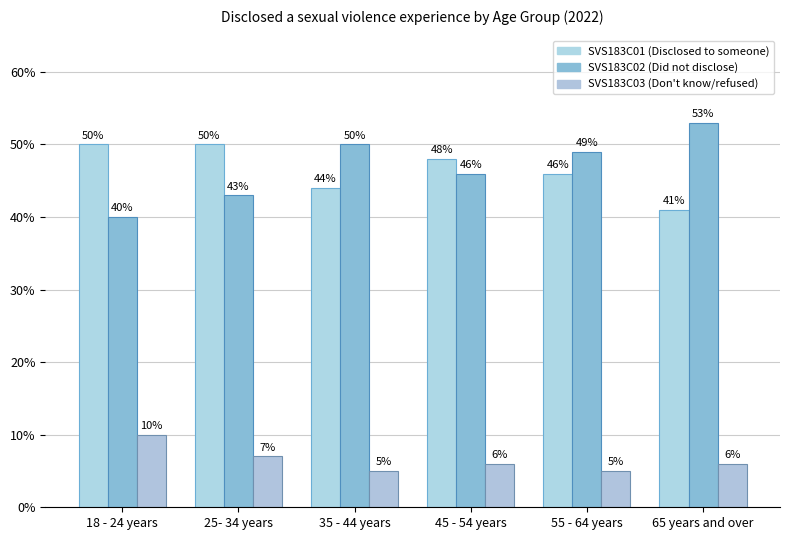

Are the bars grouped side by side (vs. stacked)?

Yes